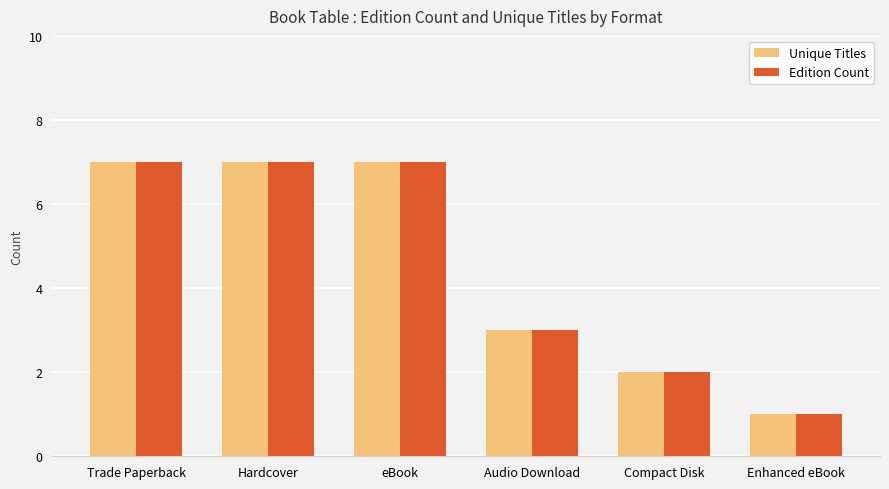

Reading left to right, transcribe all the data shown in this chart.

Unique Titles: Trade Paperback=7	Hardcover=7	eBook=7	Audio Download=3	Compact Disk=2	Enhanced eBook=1
Edition Count: Trade Paperback=7	Hardcover=7	eBook=7	Audio Download=3	Compact Disk=2	Enhanced eBook=1